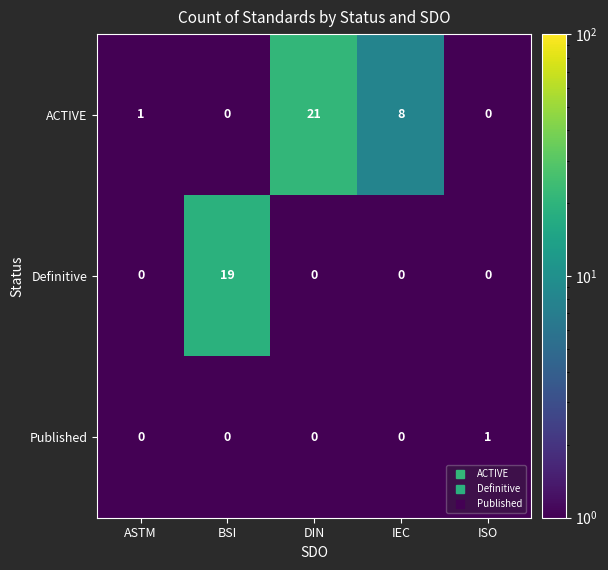

What is the greatest value displayed?

21